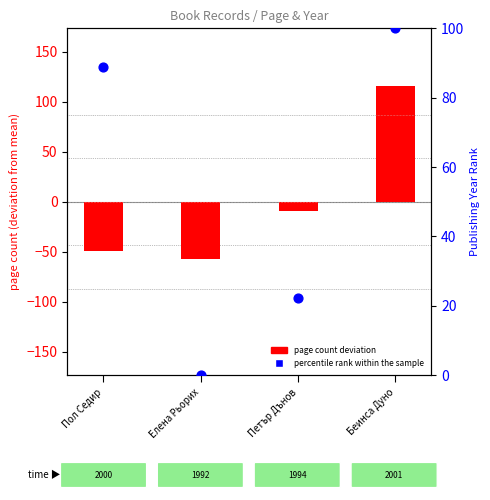

At which category is the sum across all series the highest?

Беинса Дуно